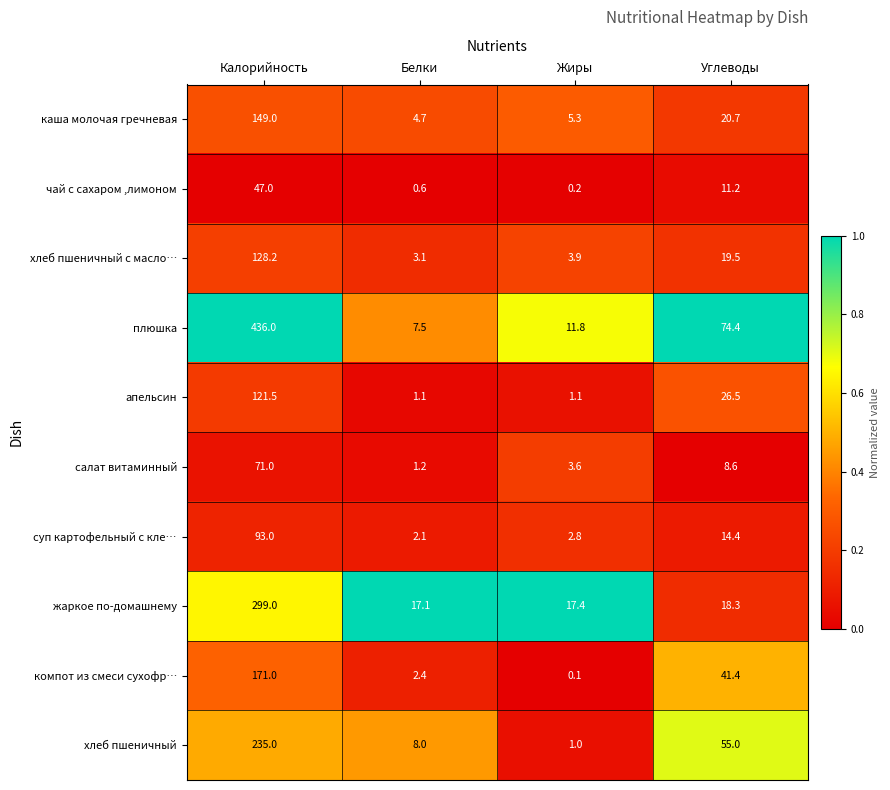

How many data points does each series have?

4